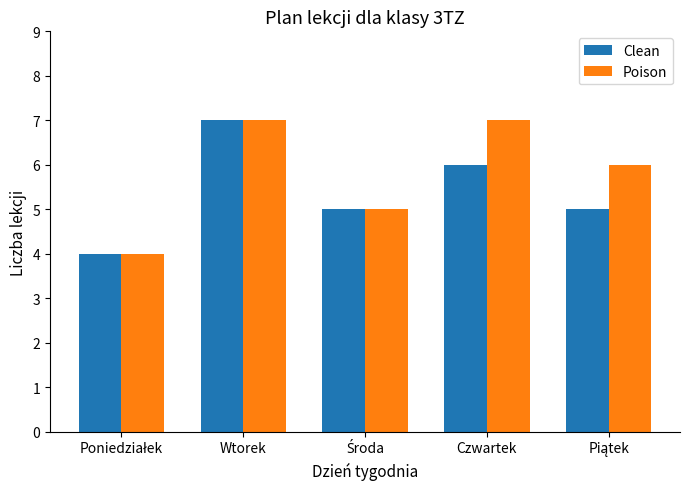

List the series in order of their overall mean, lowest first.

Clean, Poison